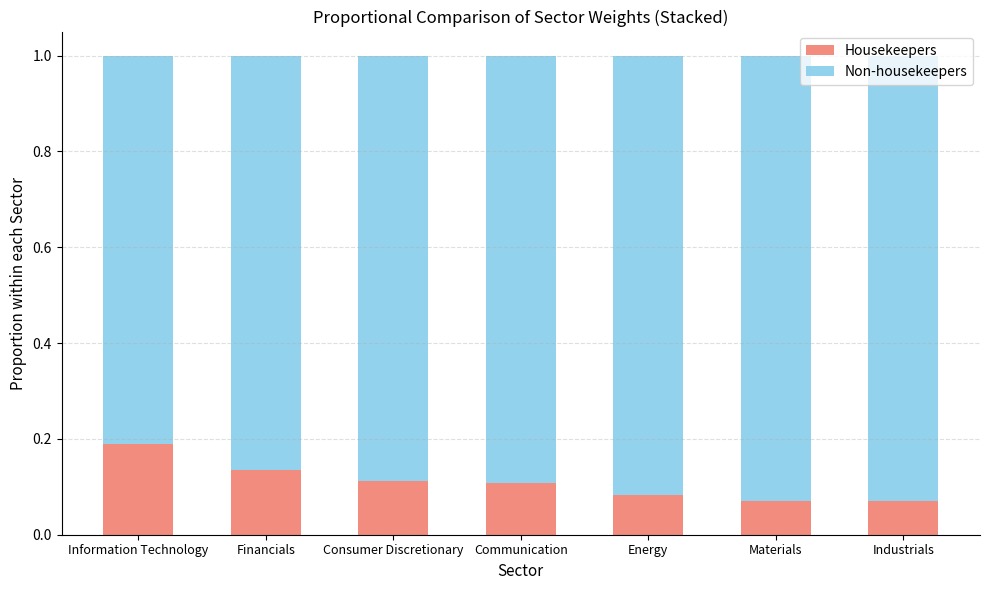

The value of Housekeepers at Energy is 0.1. True or false?

True